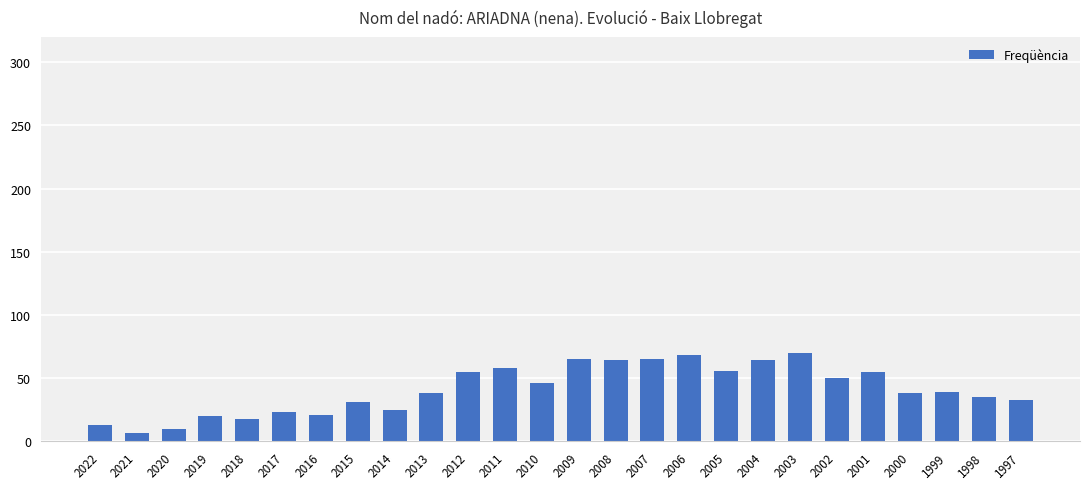

What is the smallest value displayed?

7